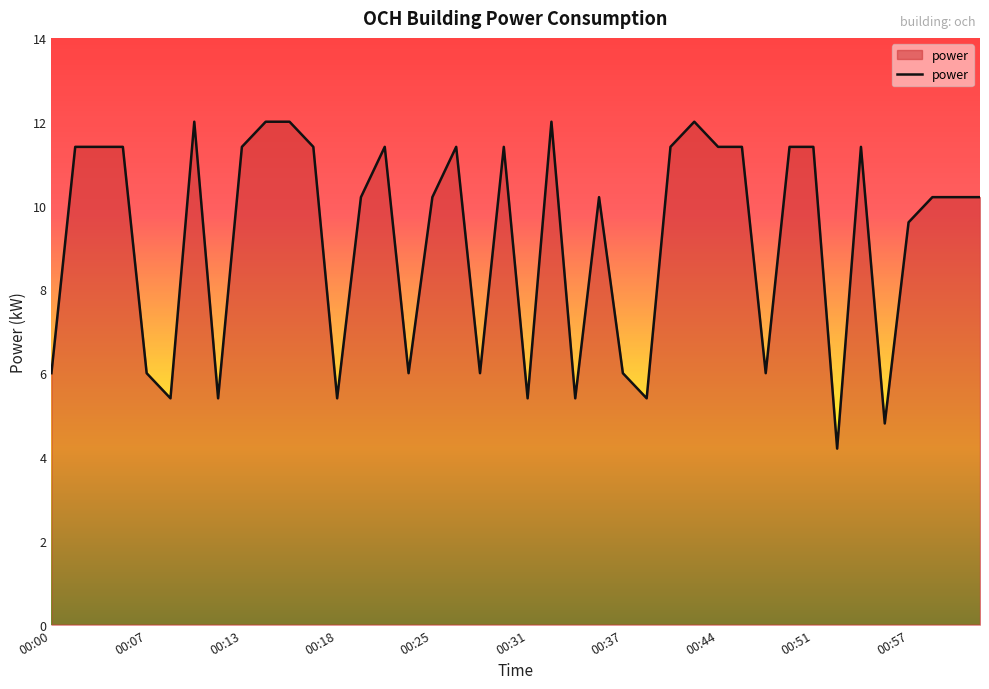

How many lines are shown in the chart?

1